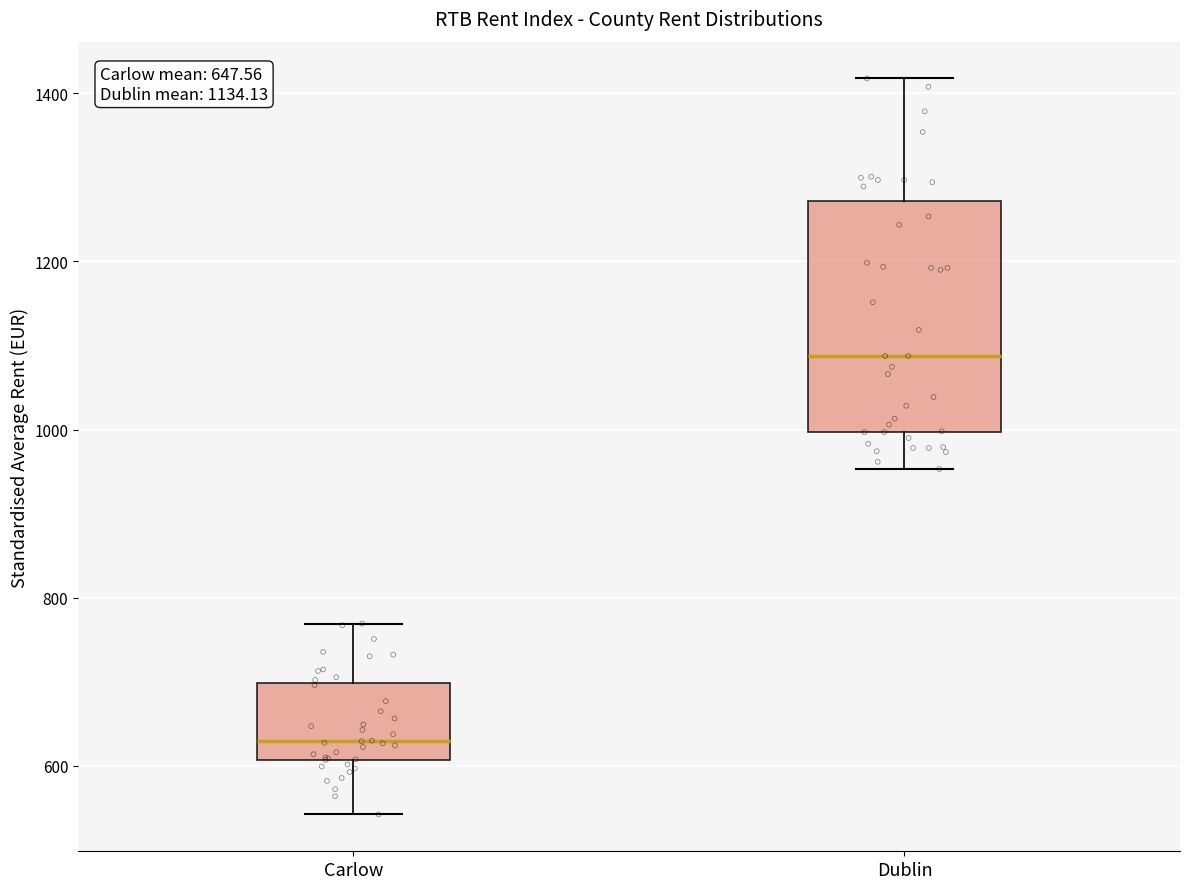

Which box is the tallest, from its lower edge to its upper edge?

Dublin